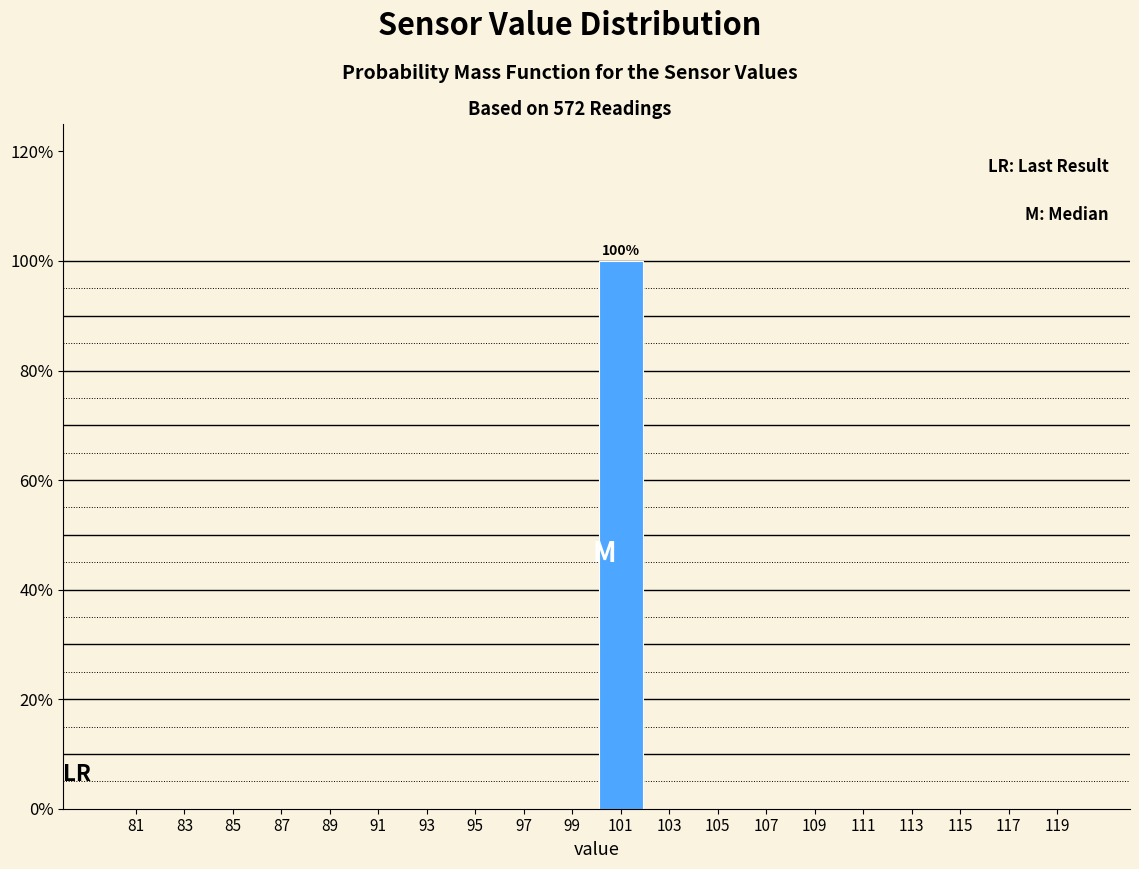

Which range on the x-axis has the tallest bar?

100 to 102